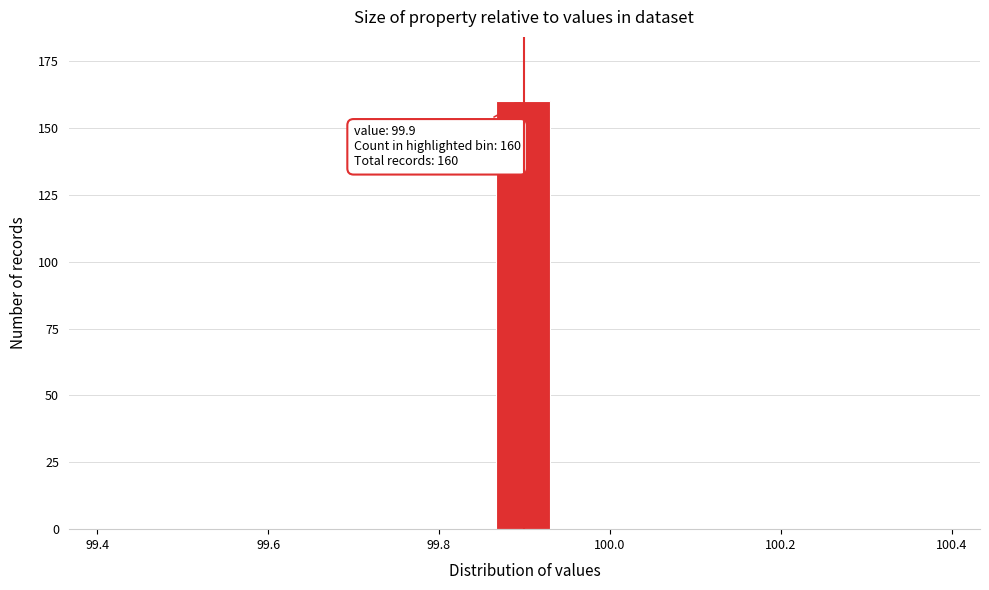

Read against the x-axis, roughly where is the centre of the tallest bar?

99.90